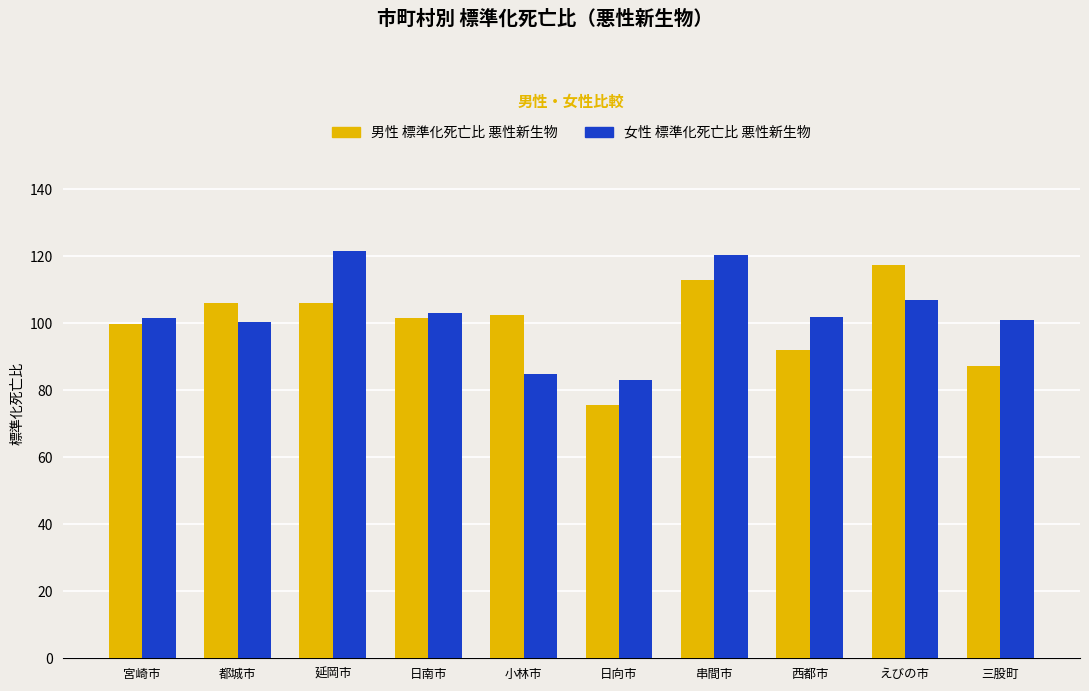

Which series has the widest spread of values?

男性 標準化死亡比 悪性新生物